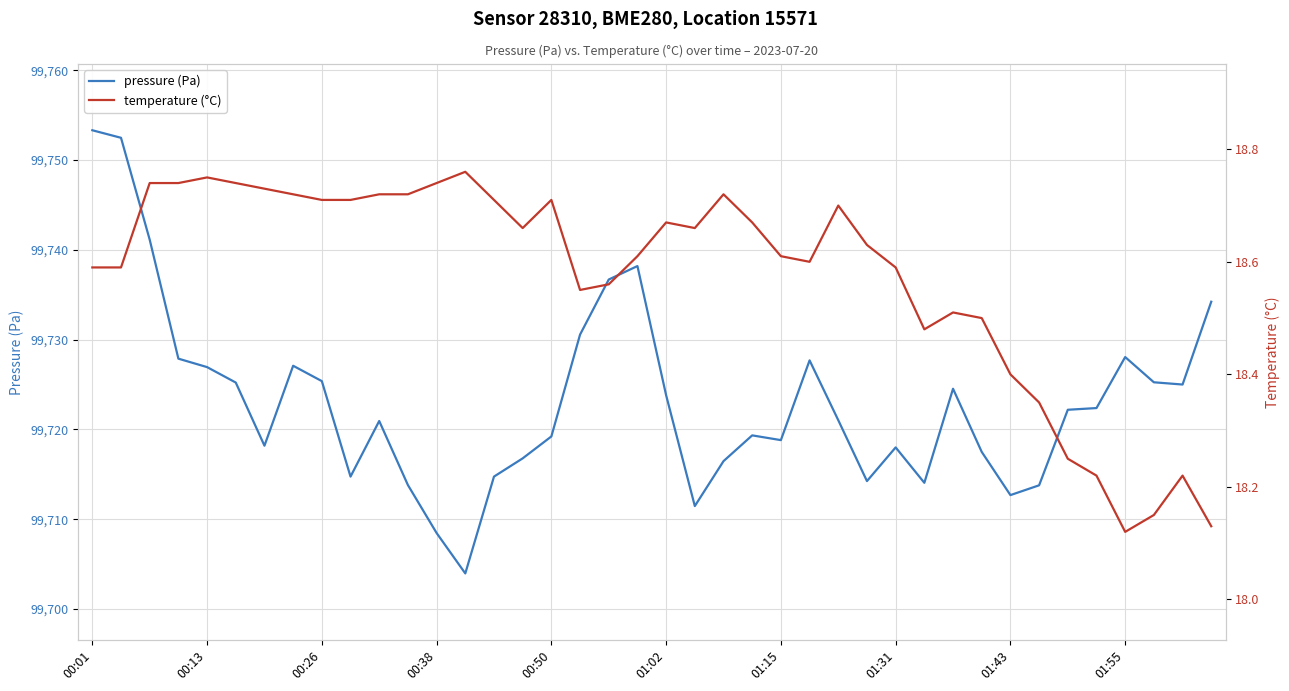

Which category has the lowest value across all series?

01:55